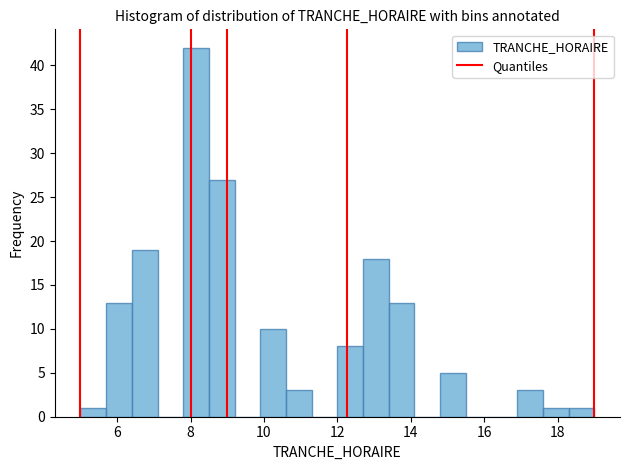

Around what value on the x-axis is the tallest bar? Give the approximate position of its centre, as read against the axis.

8.2